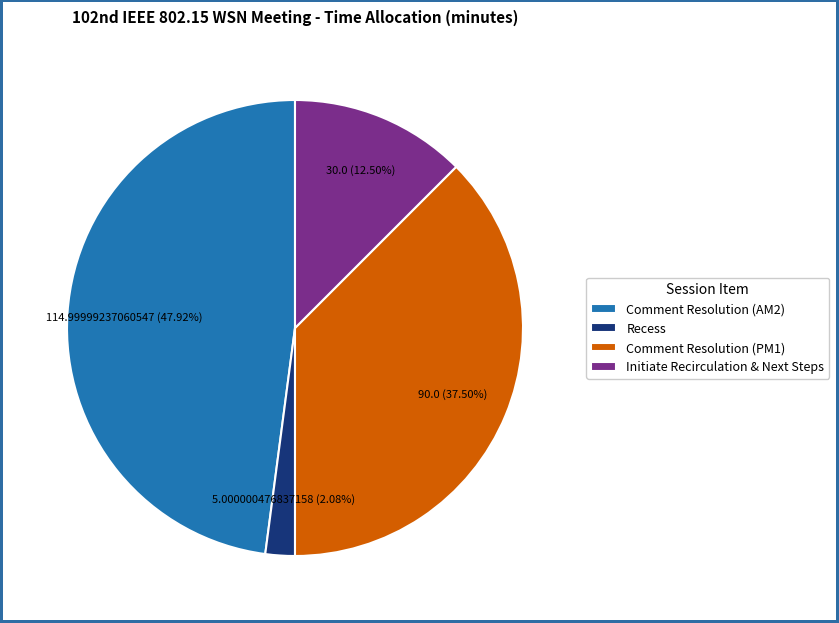

What is the ratio of the value at Initiate Recirculation & Next Steps to the value at Comment Resolution (PM1)?

0.3